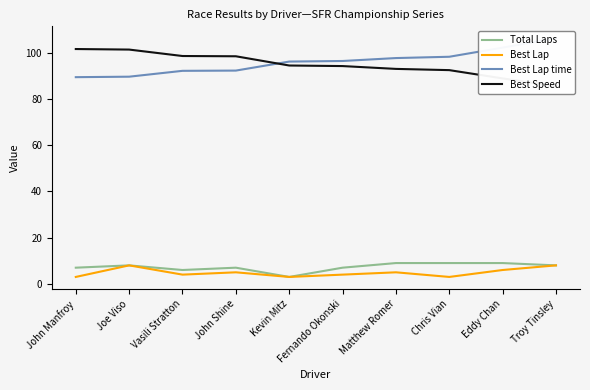

True or false: Best Lap time has a value of 152.5 at Fernando Okonski.

False